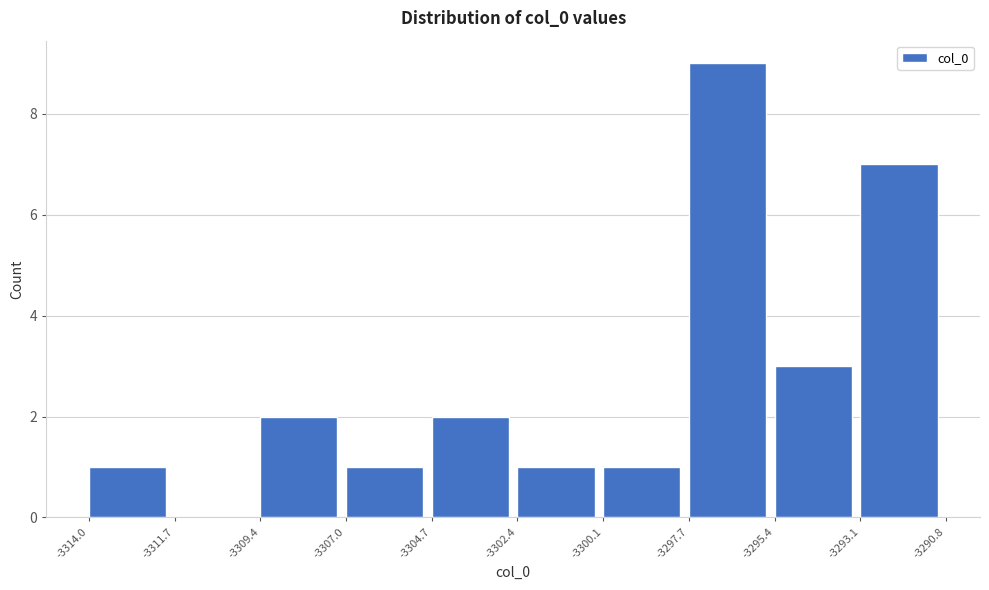

How tall is the bar that spans -3314.0 to -3311.7 on the x-axis? The values are not printed on the chart, so give them approximately, as read against the axis.

1